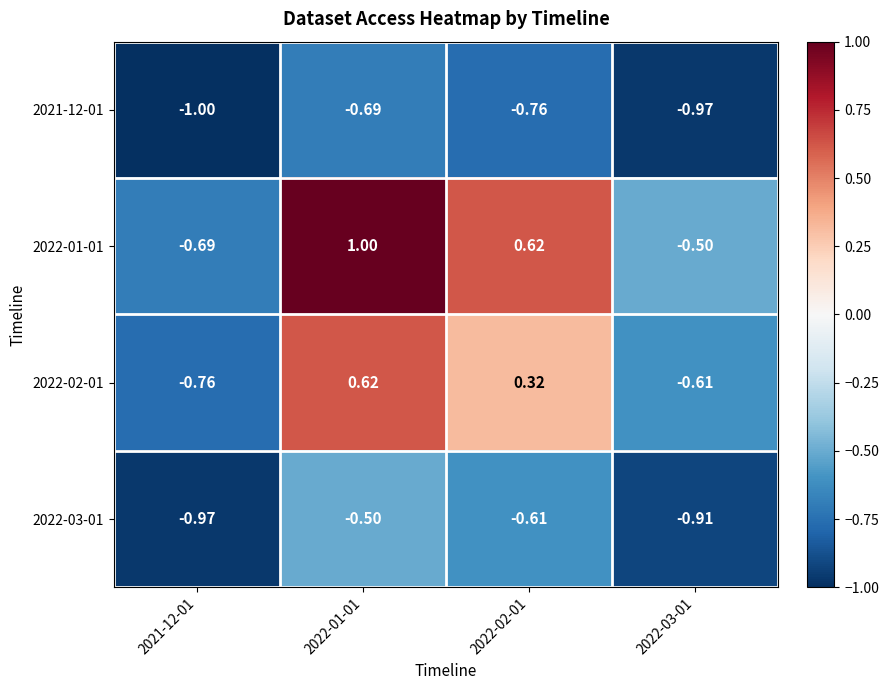

Is the value of 2022-03-01 at 2022-01-01 greater than the value of 2021-12-01 at 2022-02-01?

Yes